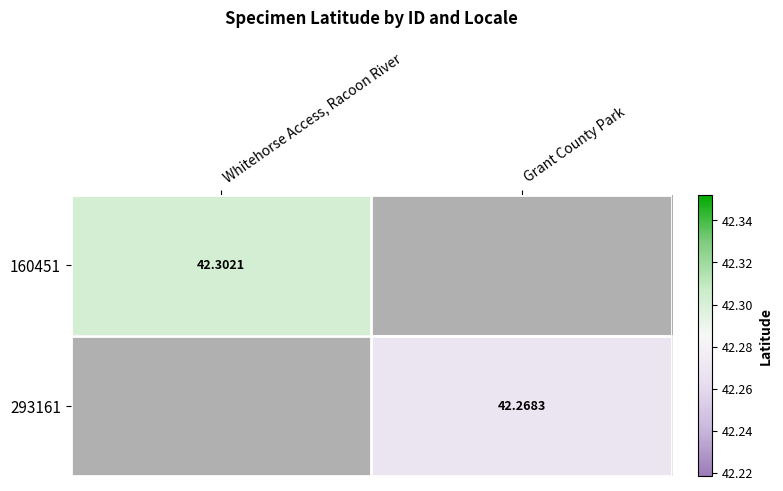

Read the 293161 value at Grant County Park.

42.3